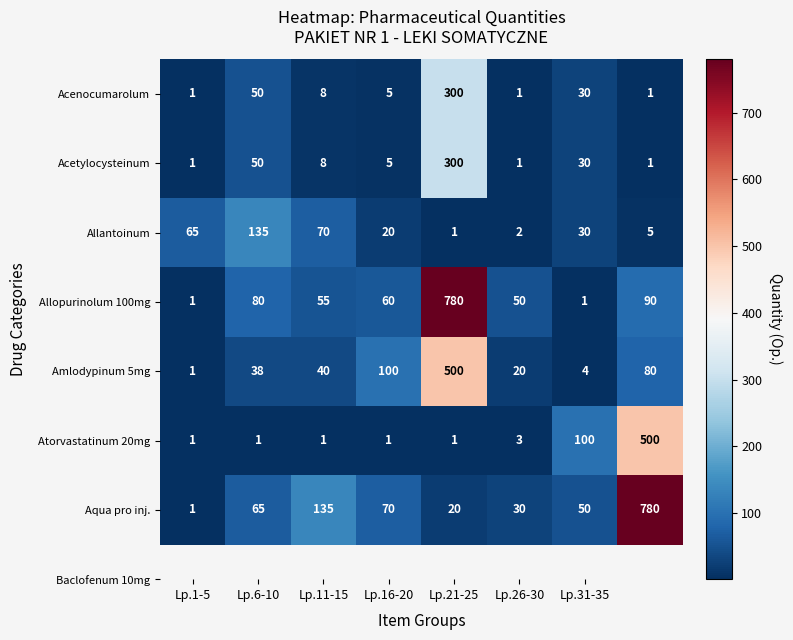

What is the difference between the second highest and minimum values in the Aqua pro inj. series?

134